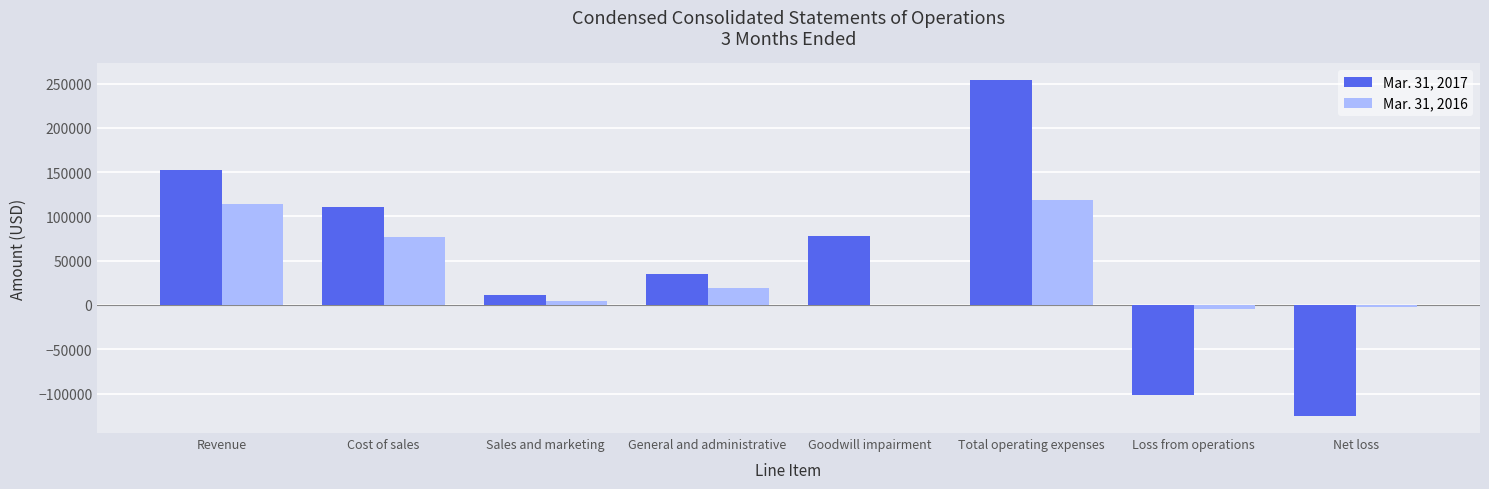

How many values in Mar. 31, 2017 are above zero?

6